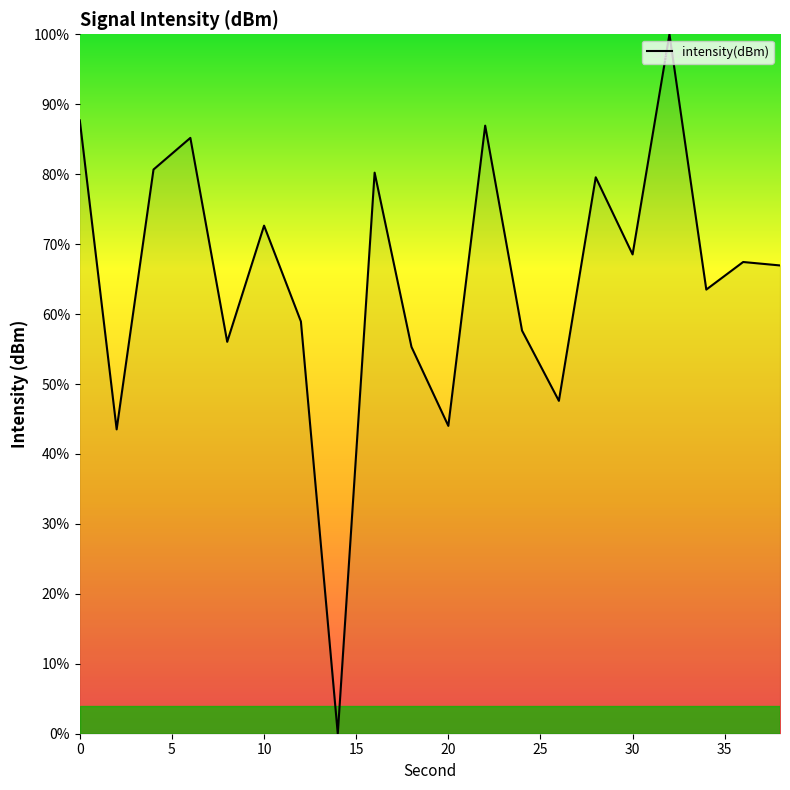

What is the greatest value displayed?

100.0